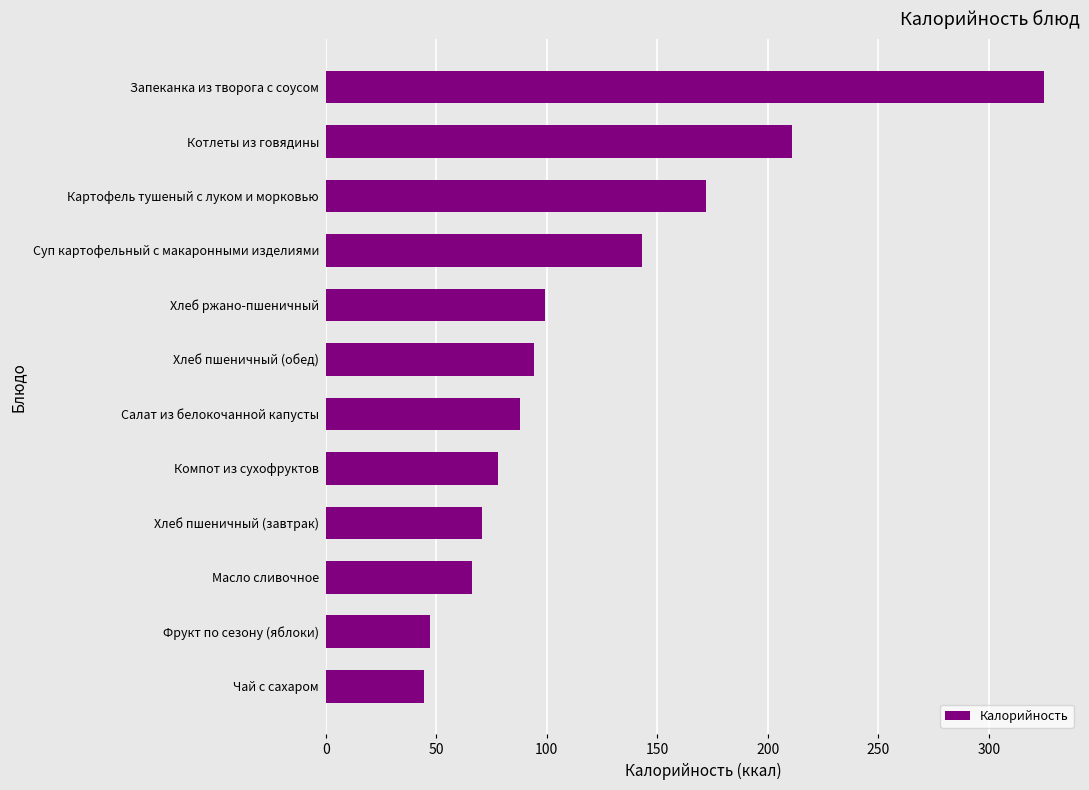

At which label is the value closest to 184?

Картофель тушеный с луком и морковью